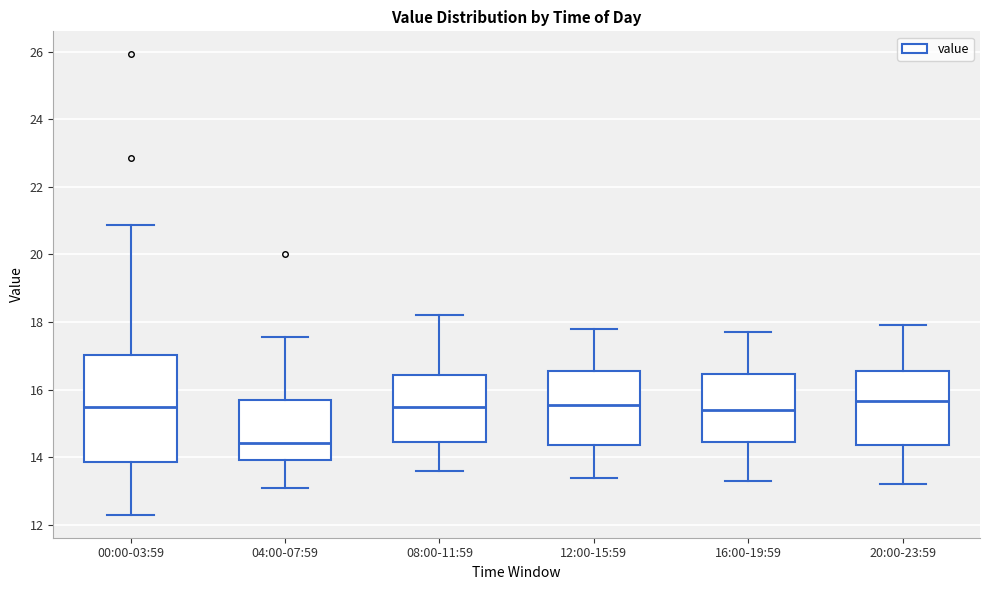

Reading left to right, read every box against the y-axis: the position of its median line, the range the box covers, and the ends of its whiskers. The values are not printed on the chart, so give them approximately, as read against the axis.

00:00-03:59: median 15.4, box 13.8 to 17.0, whiskers 12.4 to 20.8
04:00-07:59: median 14.4, box 14.0 to 15.6, whiskers 13.2 to 17.6
08:00-11:59: median 15.4, box 14.4 to 16.4, whiskers 13.6 to 18.2
12:00-15:59: median 15.6, box 14.4 to 16.6, whiskers 13.4 to 17.8
16:00-19:59: median 15.4, box 14.4 to 16.4, whiskers 13.4 to 17.8
20:00-23:59: median 15.6, box 14.4 to 16.6, whiskers 13.2 to 18.0